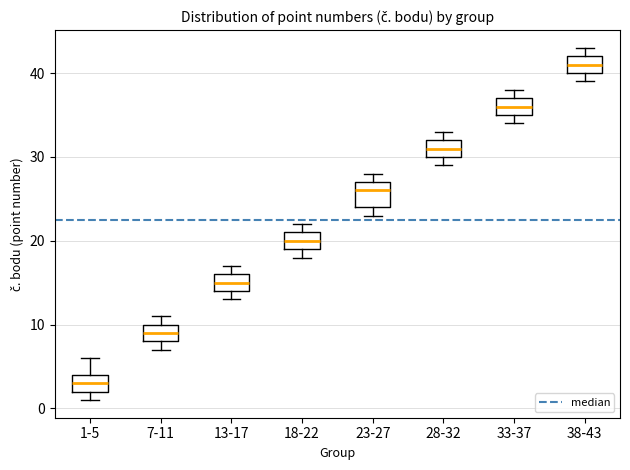

Reading left to right, transcribe this box plot: for each box, give where its median line is, the range the box spans, and where its two whiskers end, as read against the y-axis. The values are not printed on the chart, so give them approximately, as read against the axis.

1-5: median 3, box 2 to 4, whiskers 1 to 6
7-11: median 9, box 8 to 10, whiskers 7 to 11
13-17: median 15, box 14 to 16, whiskers 13 to 17
18-22: median 20, box 19 to 21, whiskers 18 to 22
23-27: median 26, box 24 to 27, whiskers 23 to 28
28-32: median 31, box 30 to 32, whiskers 29 to 33
33-37: median 36, box 35 to 37, whiskers 34 to 38
38-43: median 41, box 40 to 42, whiskers 39 to 43